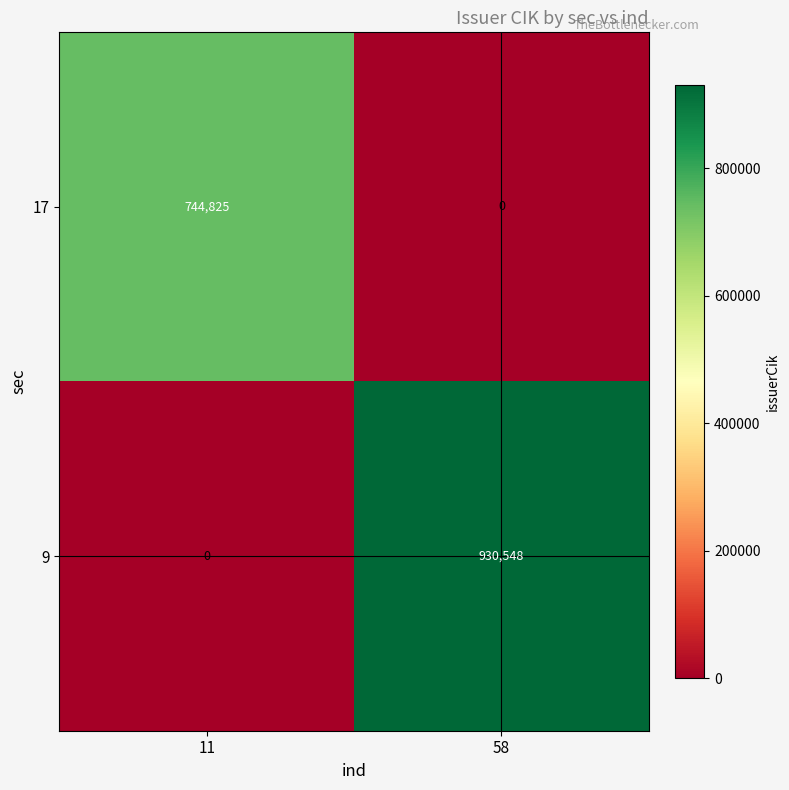

At which category is the sum across all series the highest?

58